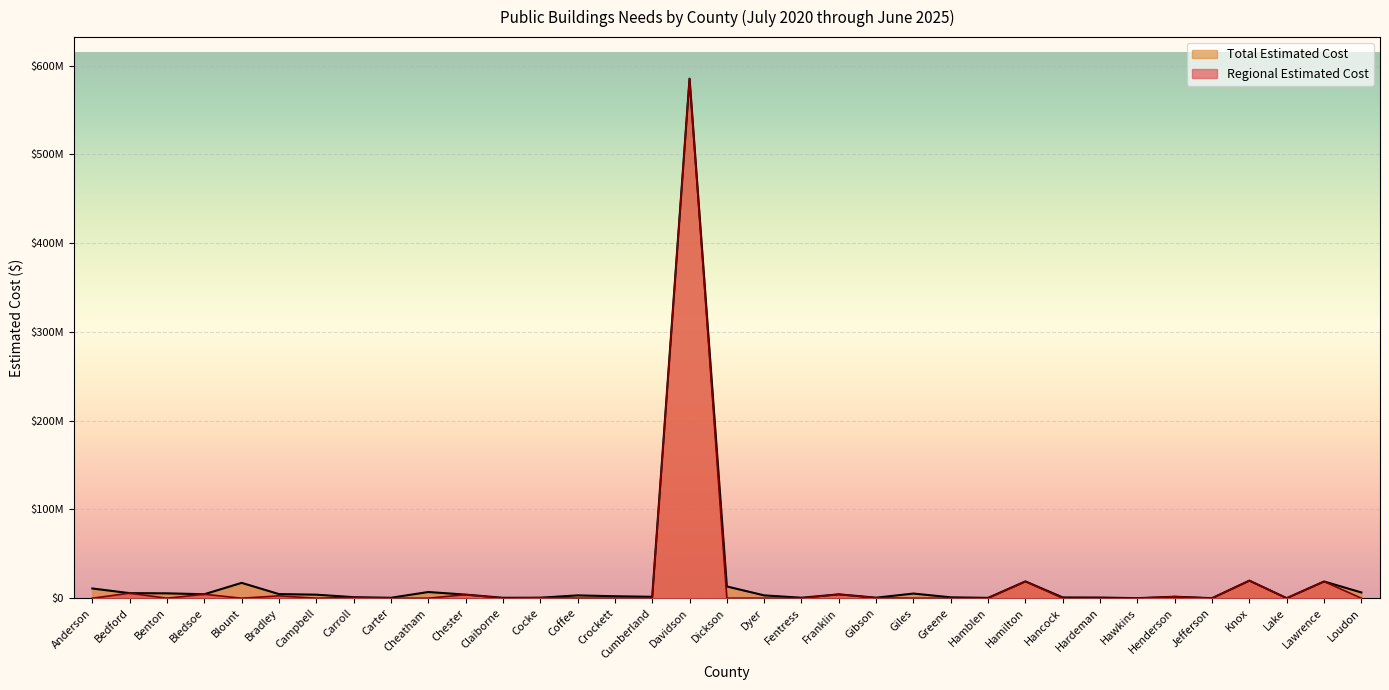

Does the chart display data point markers on the line(s)?

No